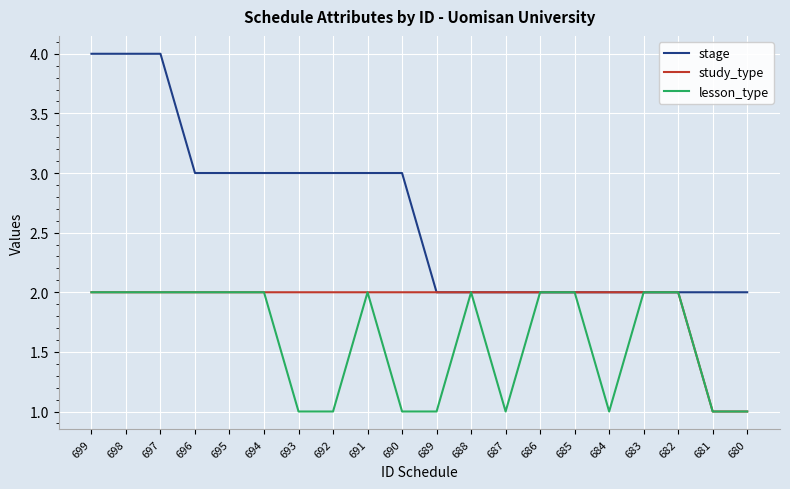

What is the total value across all series at 696?

7